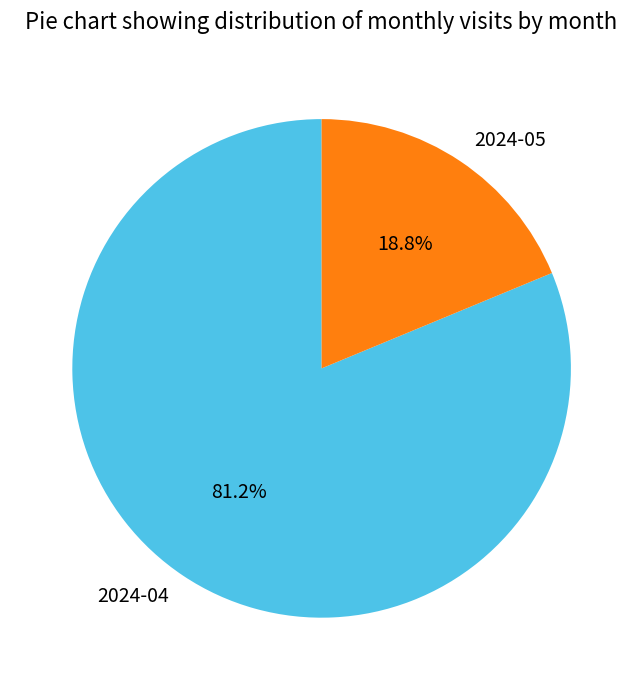

Does 2024-05 represent more than half of the total?

No